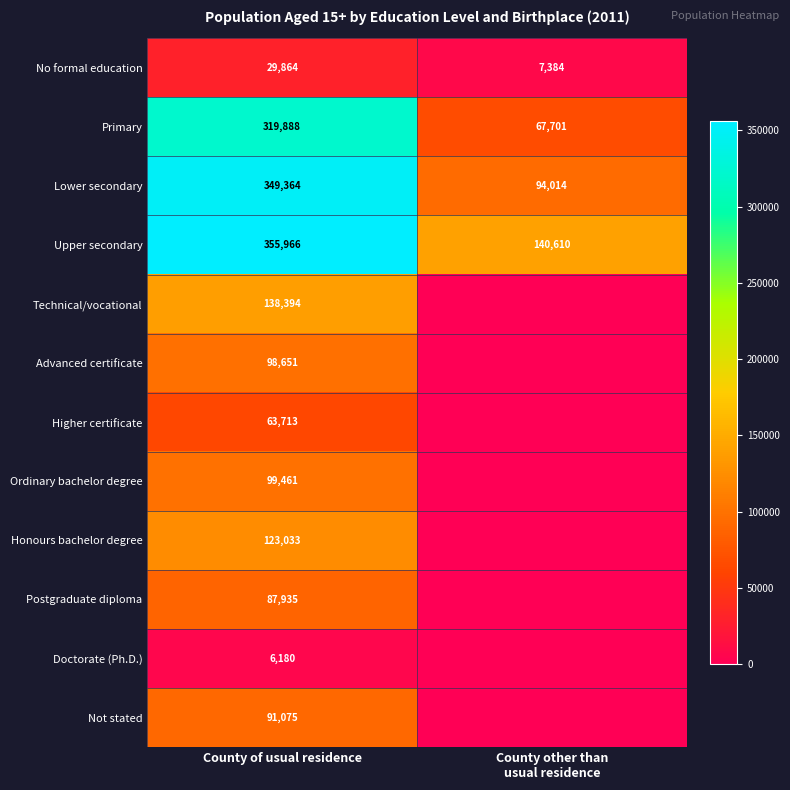

The value of Ordinary bachelor degree at County of usual residence is 99461. True or false?

True